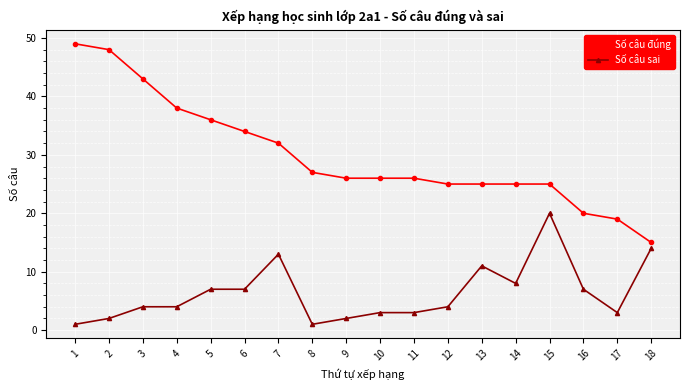

What is the value of the Số câu đúng point at the 1st from the left?

49